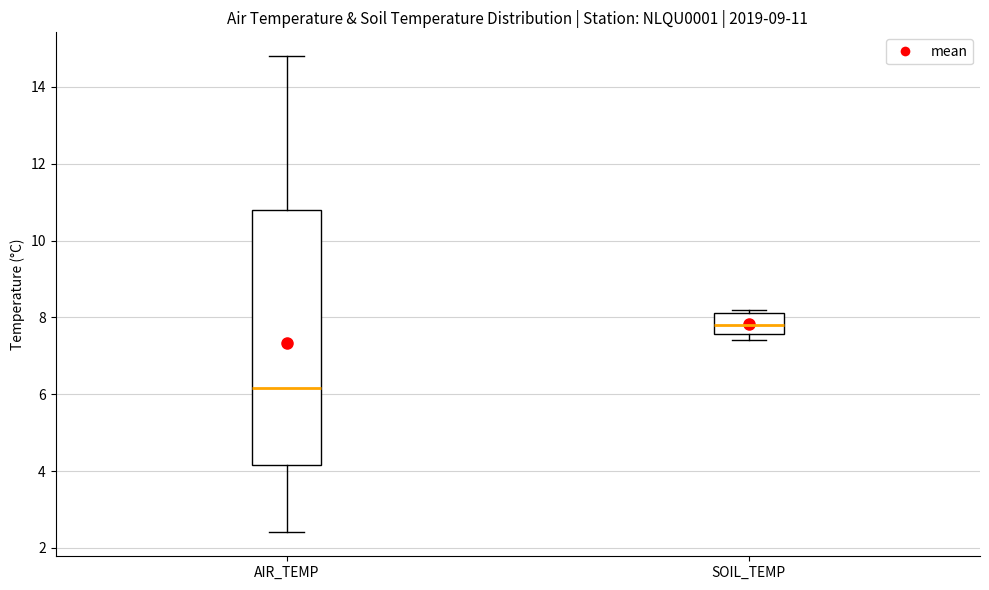

Comparing the boxes themselves (not the whiskers), which one is the tallest?

AIR_TEMP